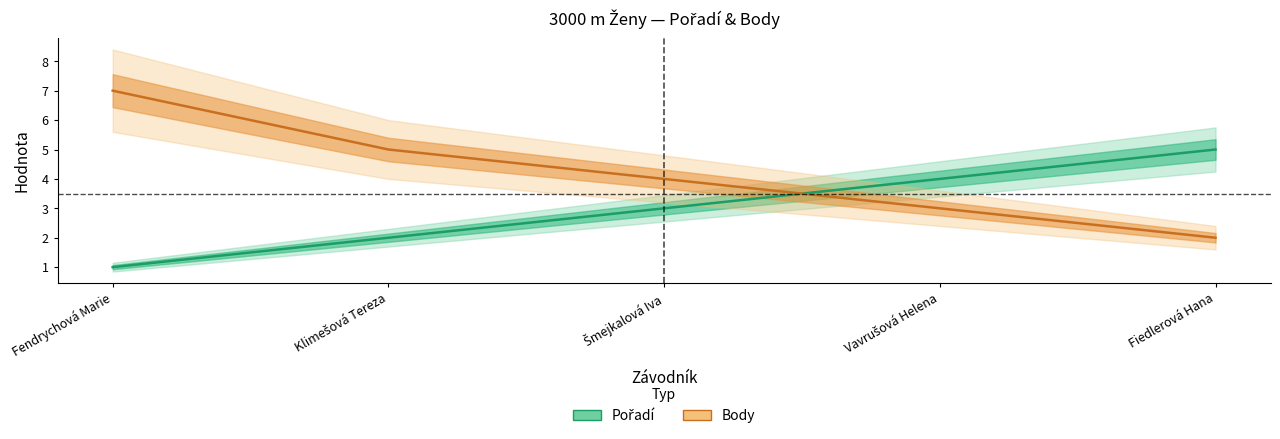

True or false: Body has more than 2 points higher than both neighbors.

False